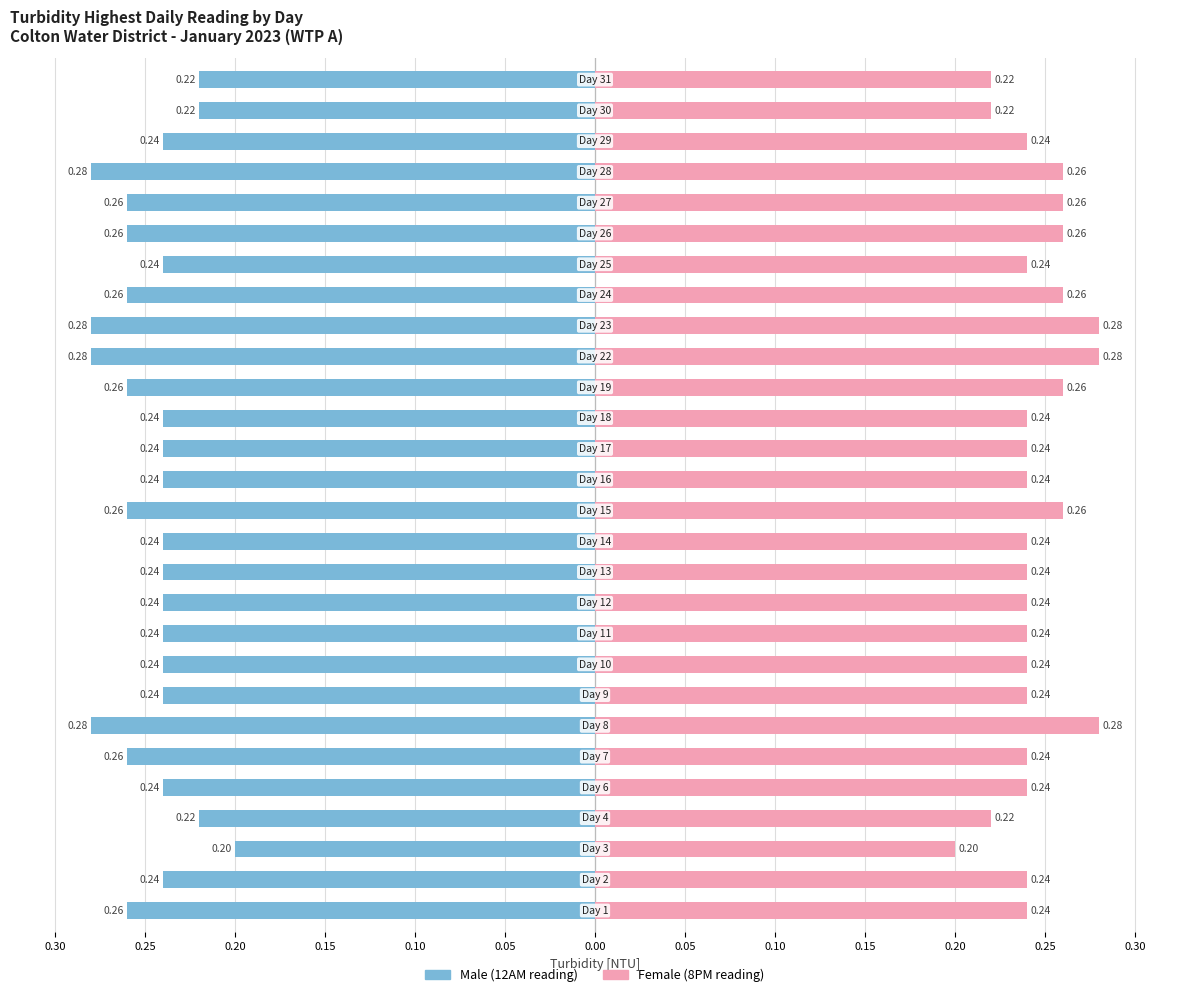

The value of Male at 16 is -0.2. True or false?

True